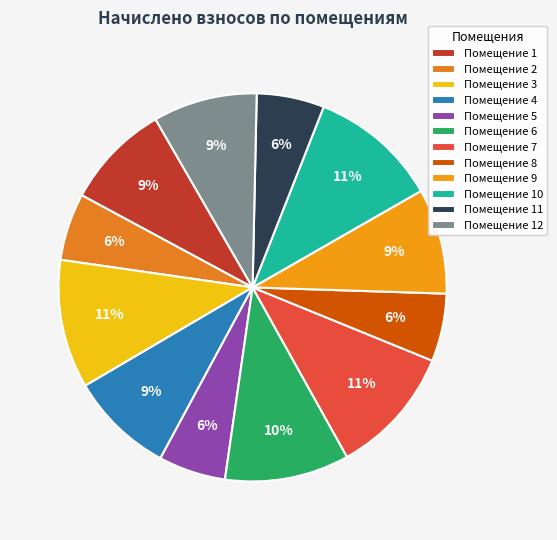

How many slices are in this pie chart?

12